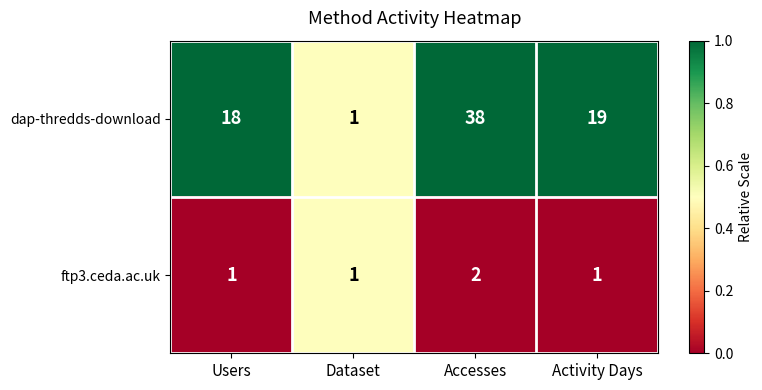

The dap-thredds-download series shows 22 at Accesses. True or false?

False